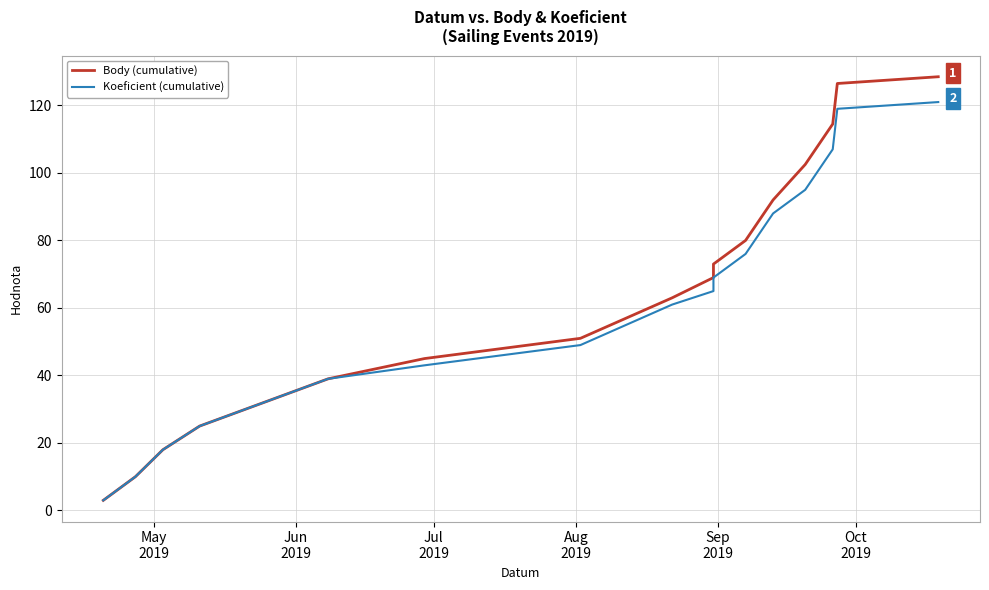

True or false: Body (cumulative) and Koeficient (cumulative) cross at least once.

False